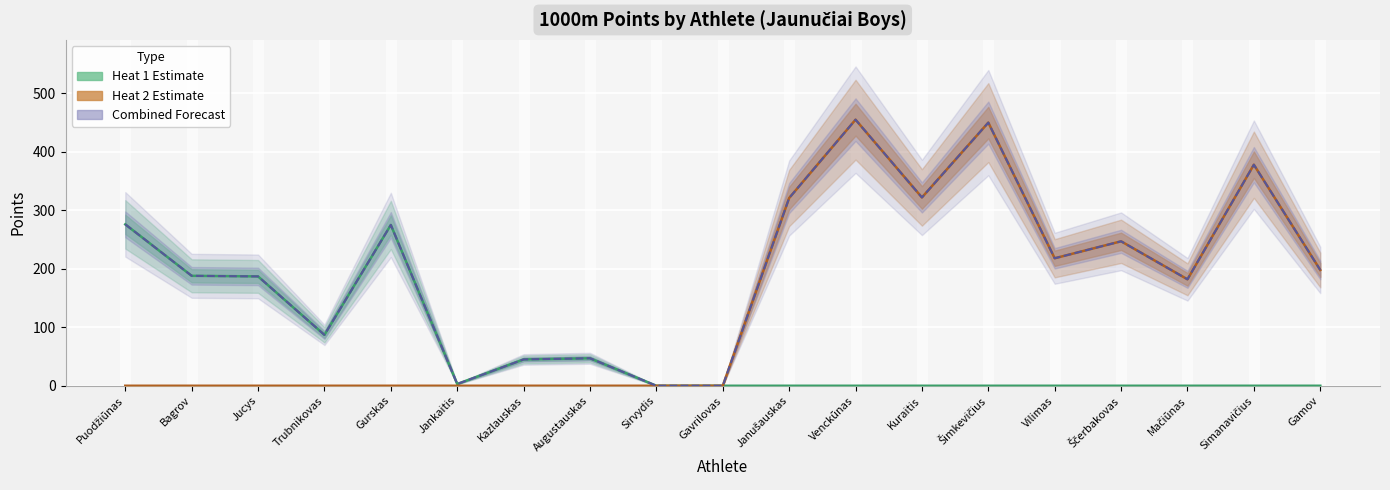

Which category has the highest value across all series?

Venckūnas